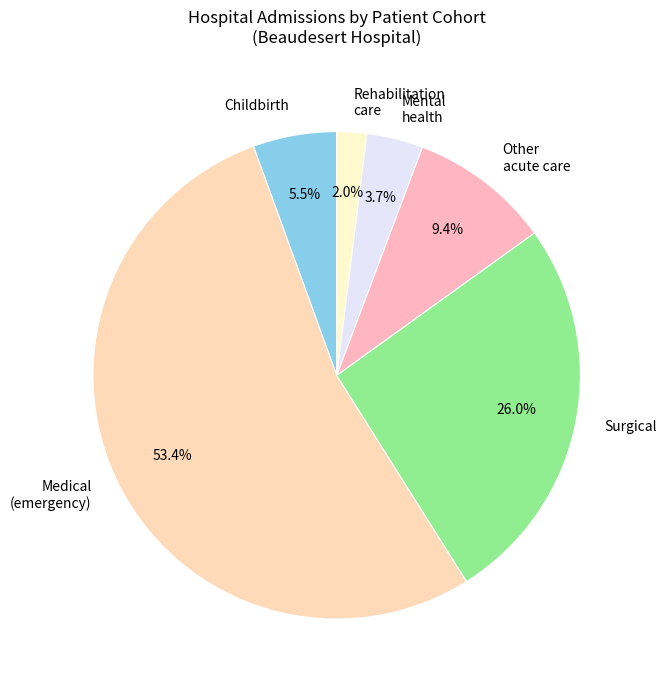

Do Childbirth and Rehabilitation care together represent more than half of the pie?

No